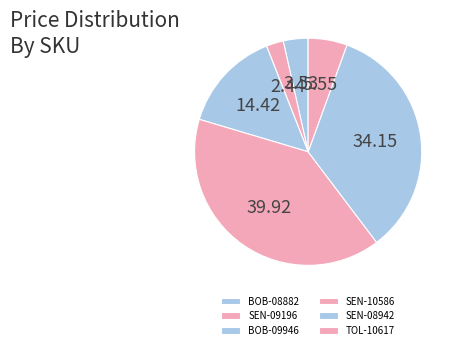

How many slices are in this pie chart?

6